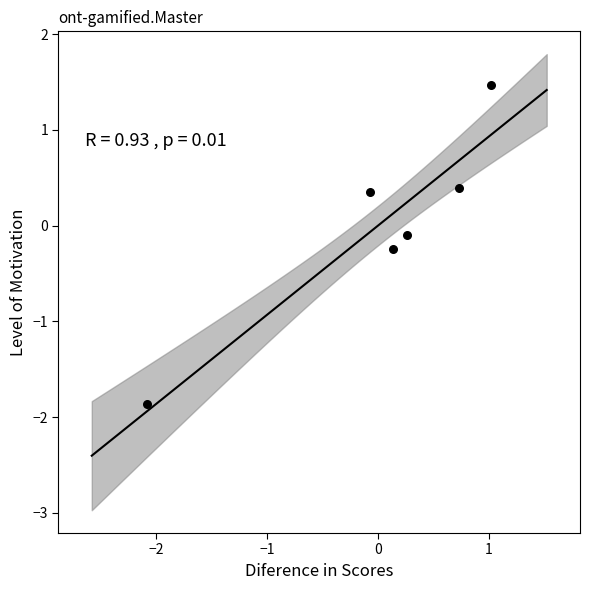

What is the range of Y values (max minus min)?

3.3